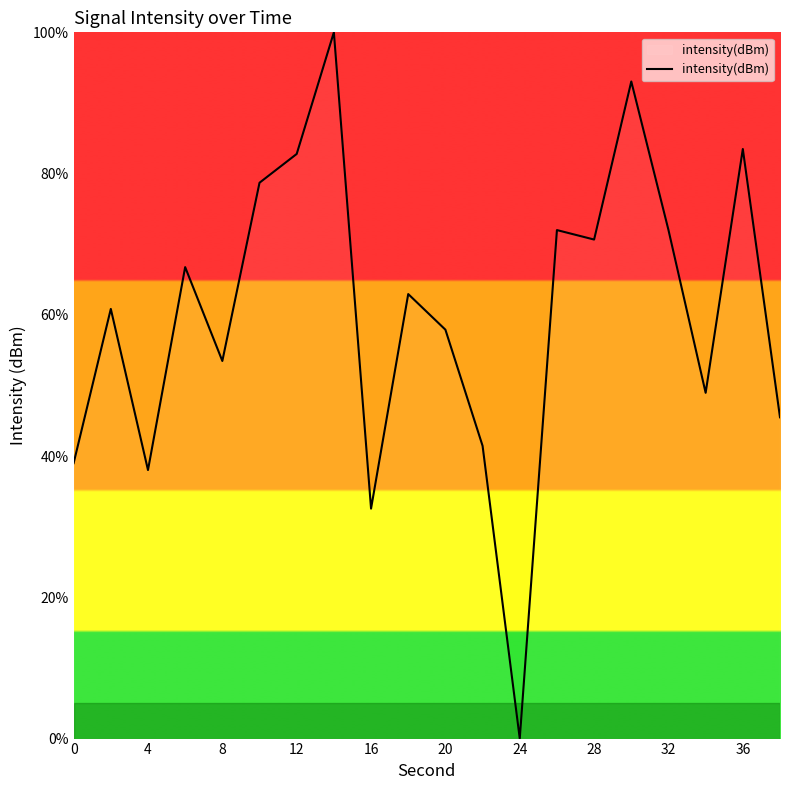

What is the difference between the maximum and minimum values?

100.0